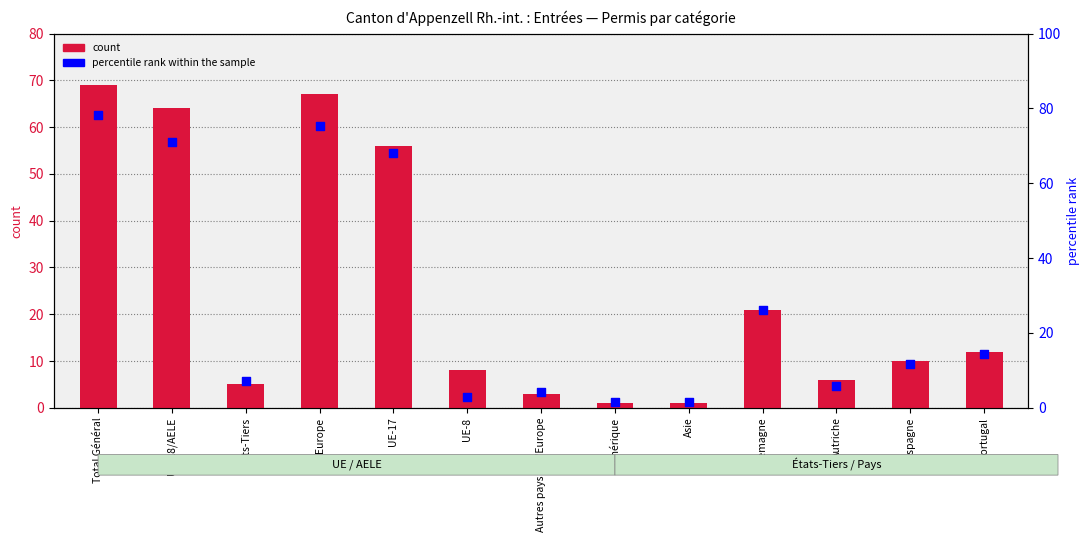

Which series contains the highest Y value?

percentile rank within the sample